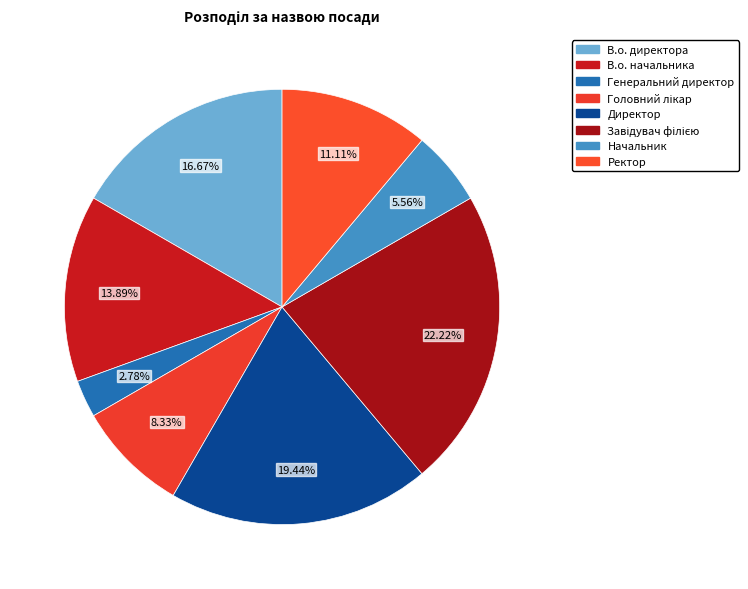

Is it true that Ректор is 11% of the pie?

True